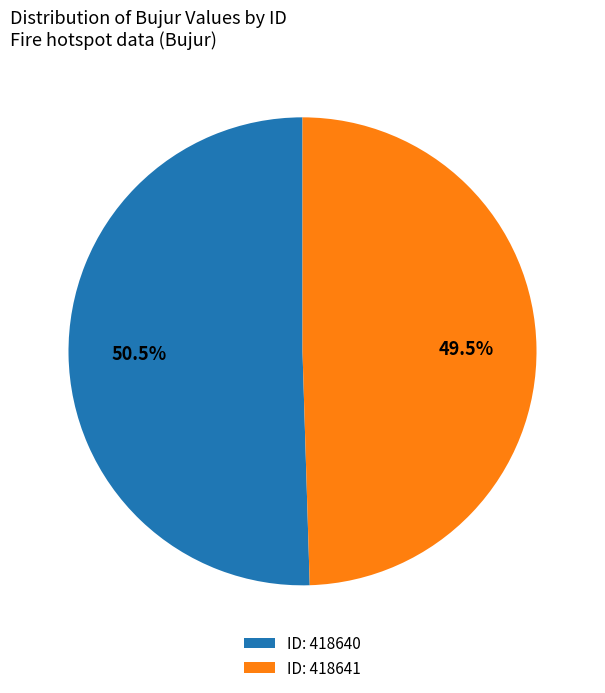

How many segments does this pie chart have?

2